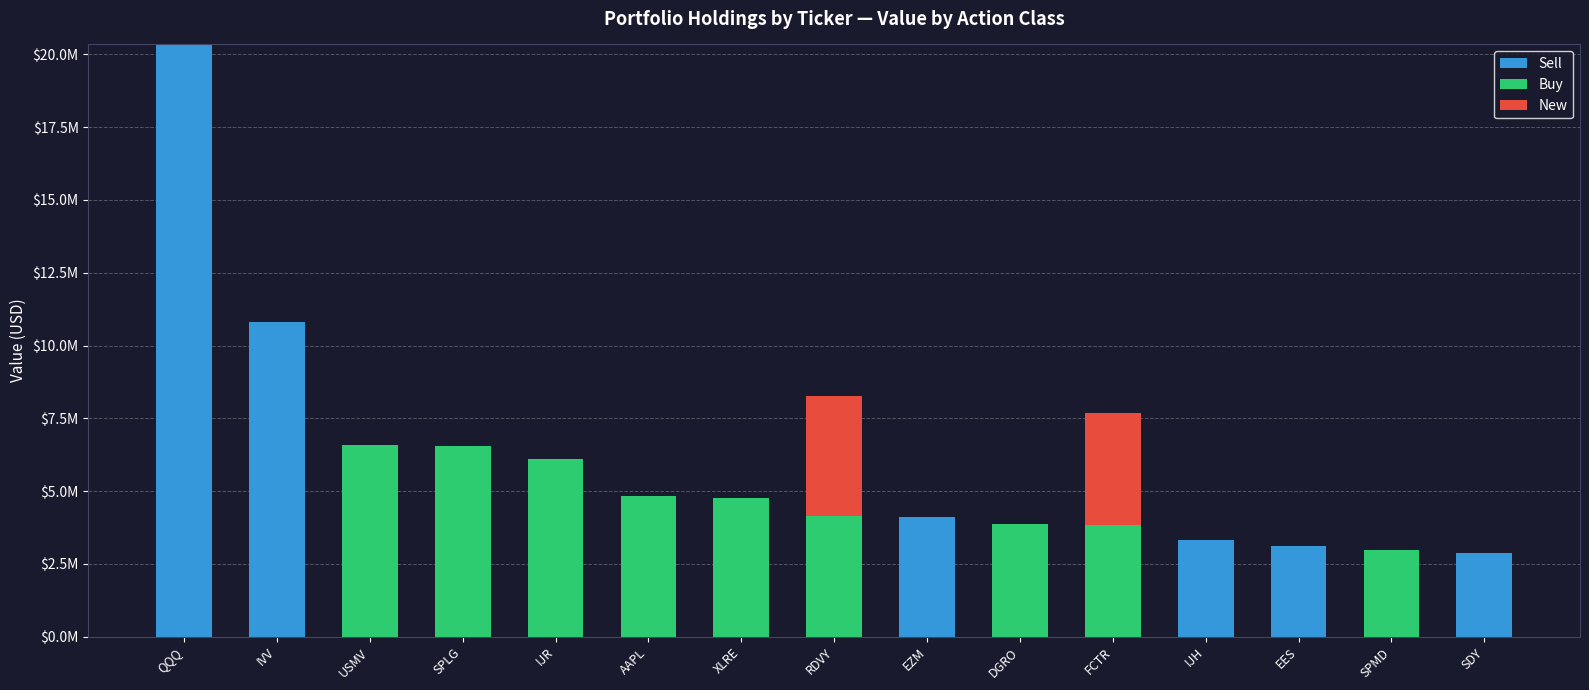

Does the chart contain stacked bars?

Yes